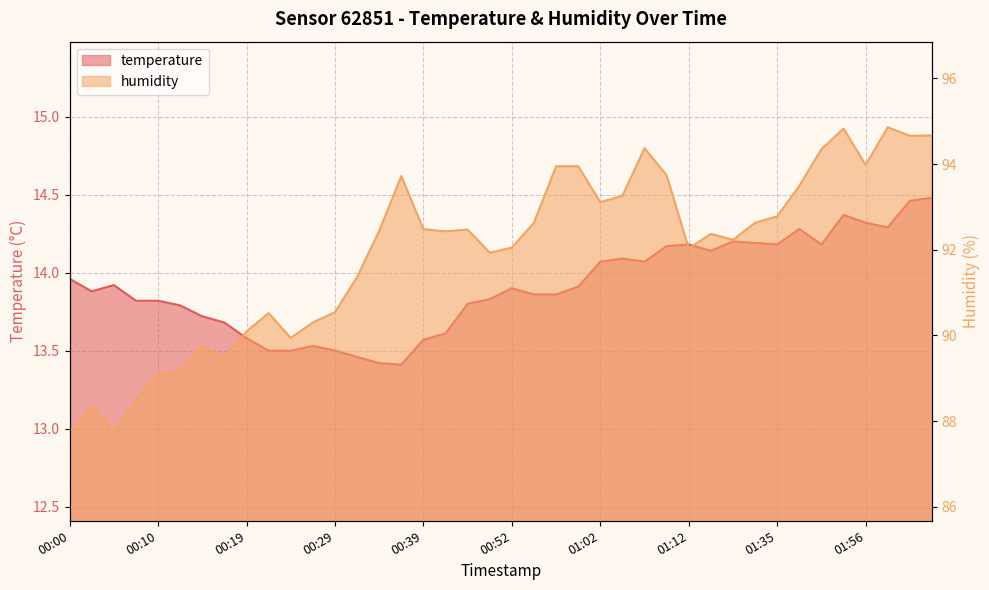

True or false: humidity and temperature cross at least once.

False